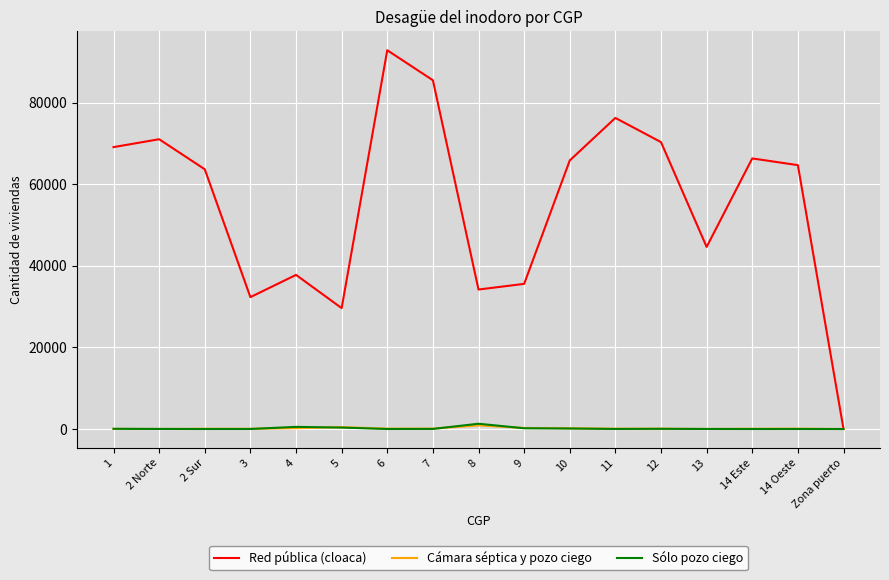

Which series has the largest total across all categories?

Red pública (cloaca)